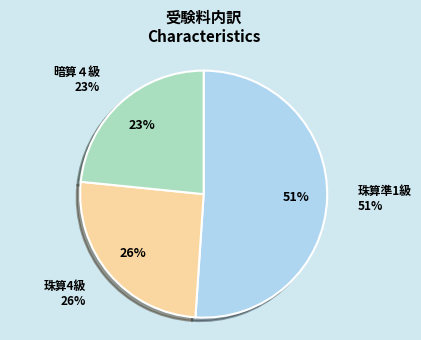

What percentage do 珠算準1級 and 暗算４級 together represent?

74.5%